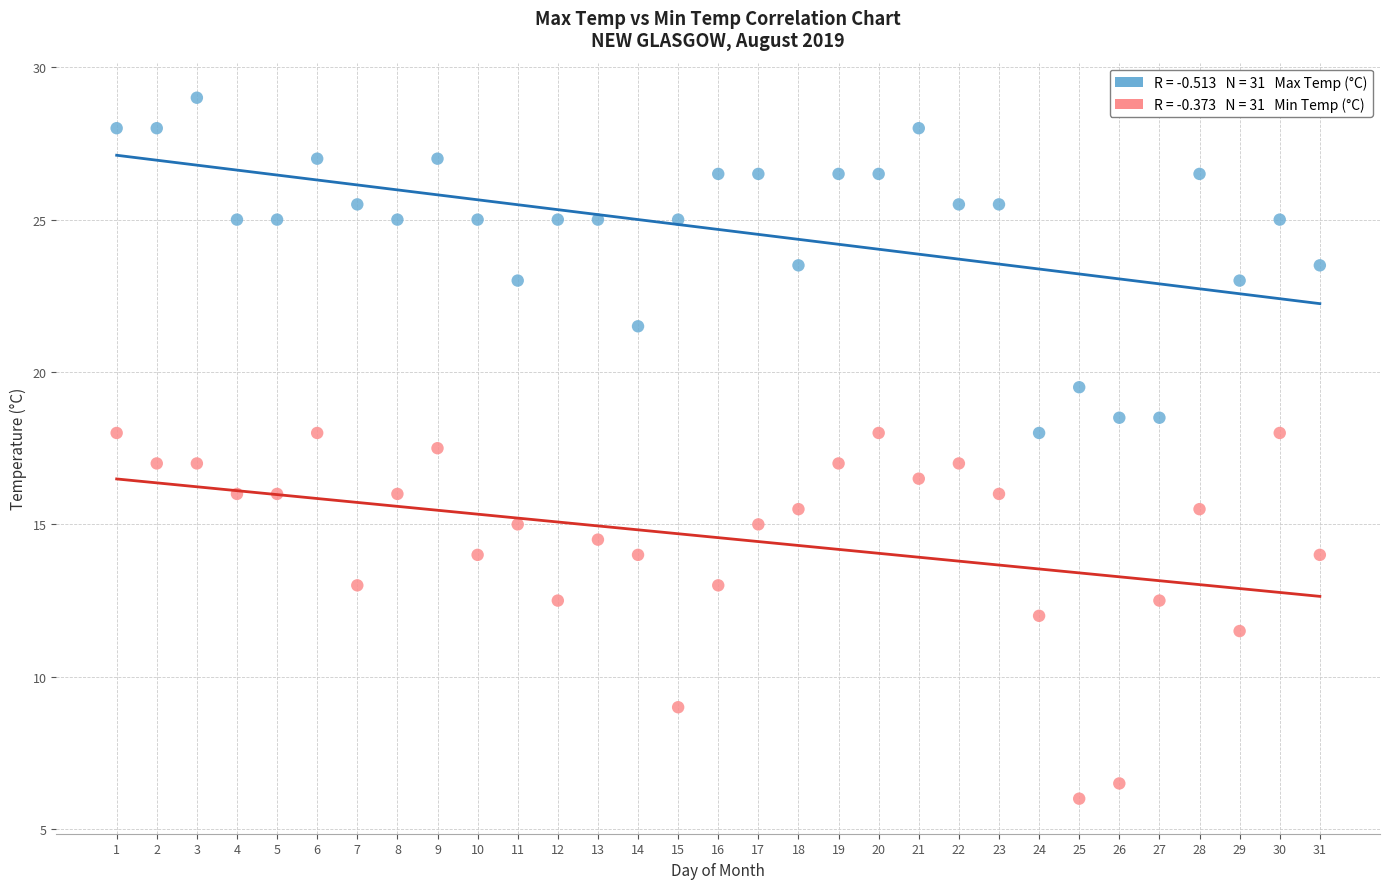

Across all data points, what is the range of X values (max minus min)?

30.0